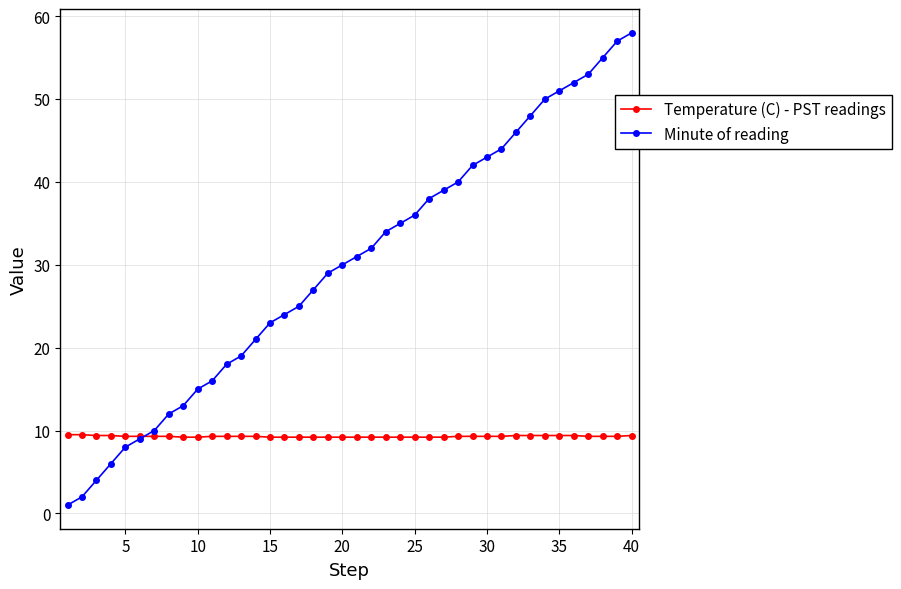

List the series in order of their peak value, lowest first.

Temperature (C) - PST readings, Minute of reading